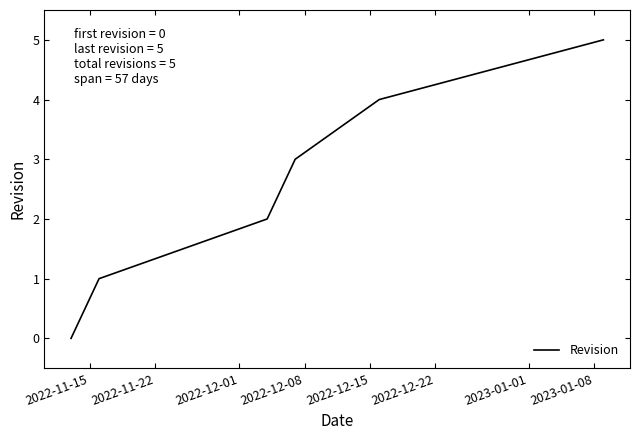

What is the sum of all values?

15